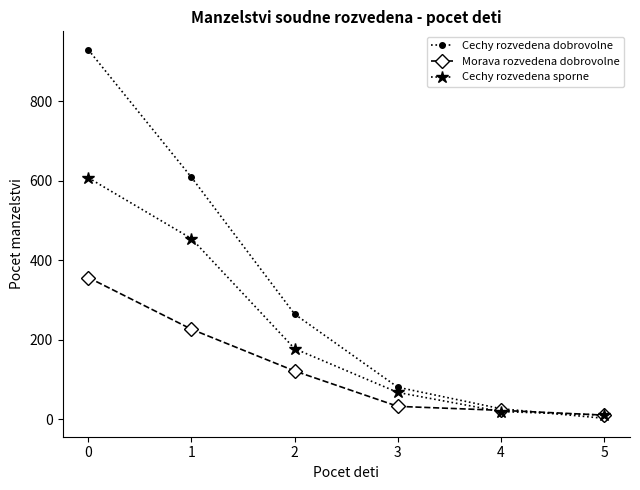

The value of Cechy rozvedena sporne at 1 is 455. True or false?

True